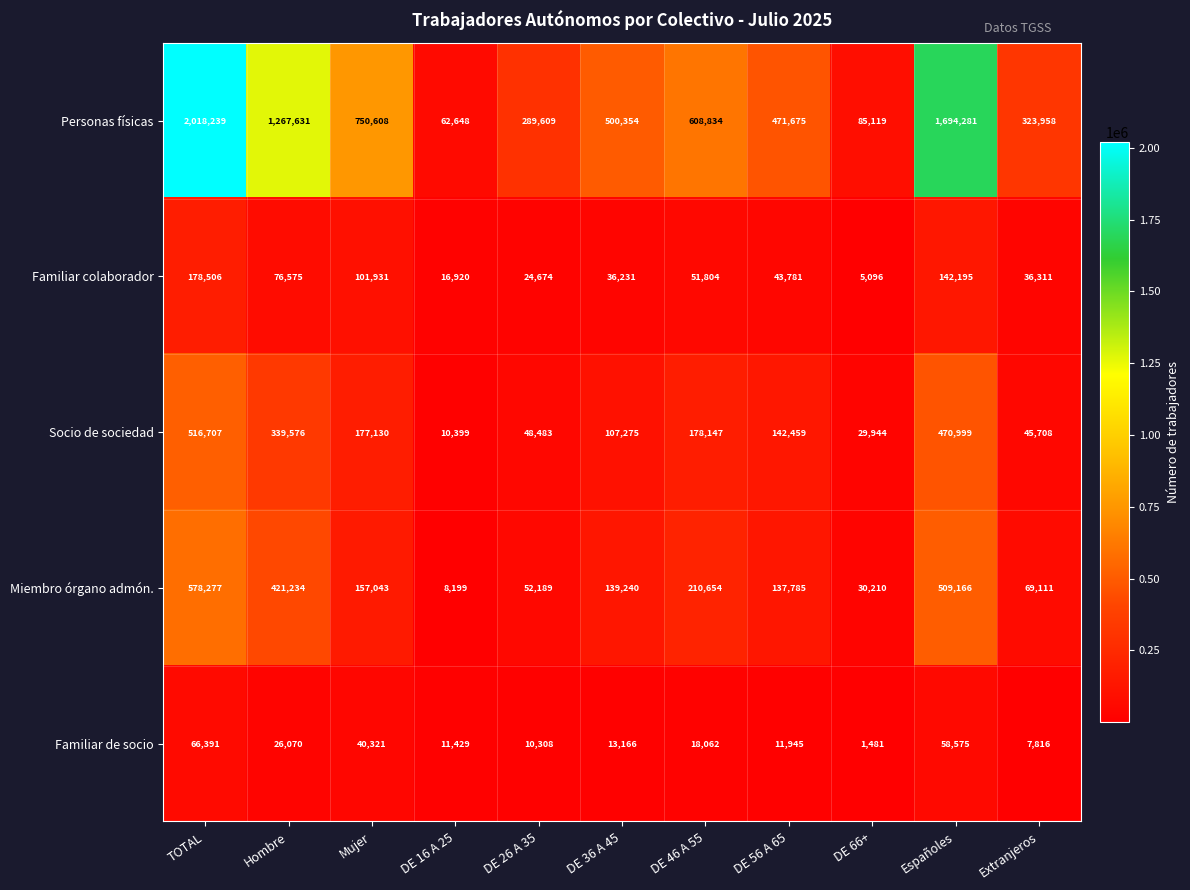

What is the greatest value displayed?

2018239